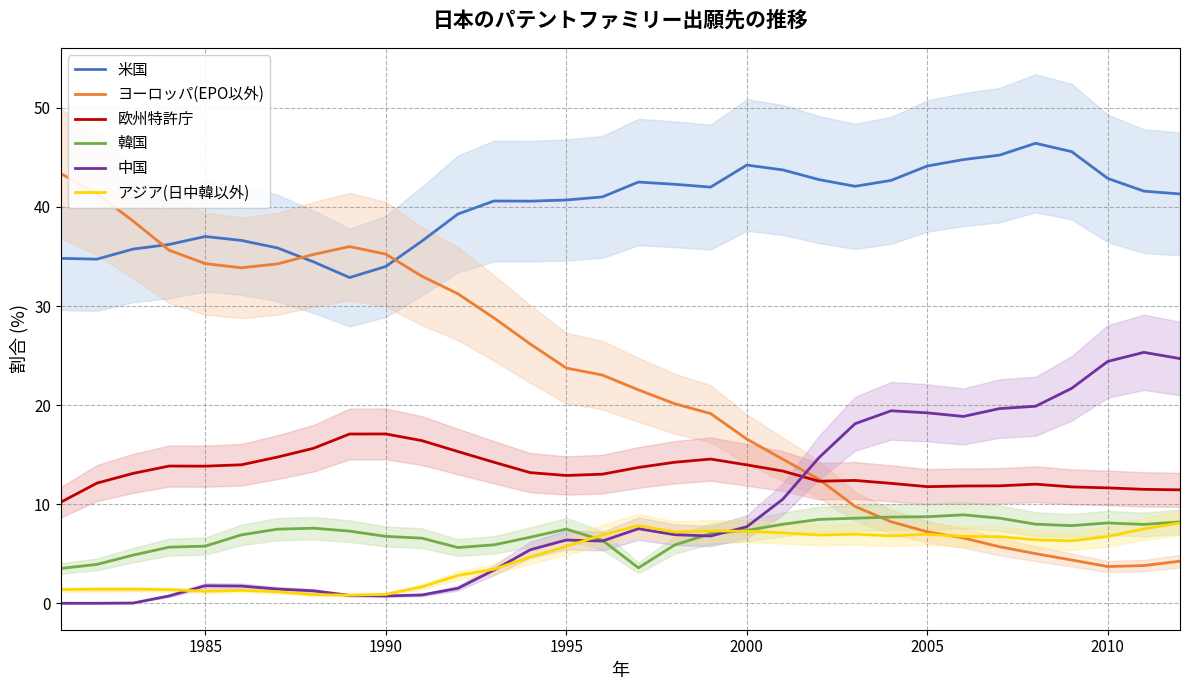

The 米国 series shows 63.1 at 1995. True or false?

False